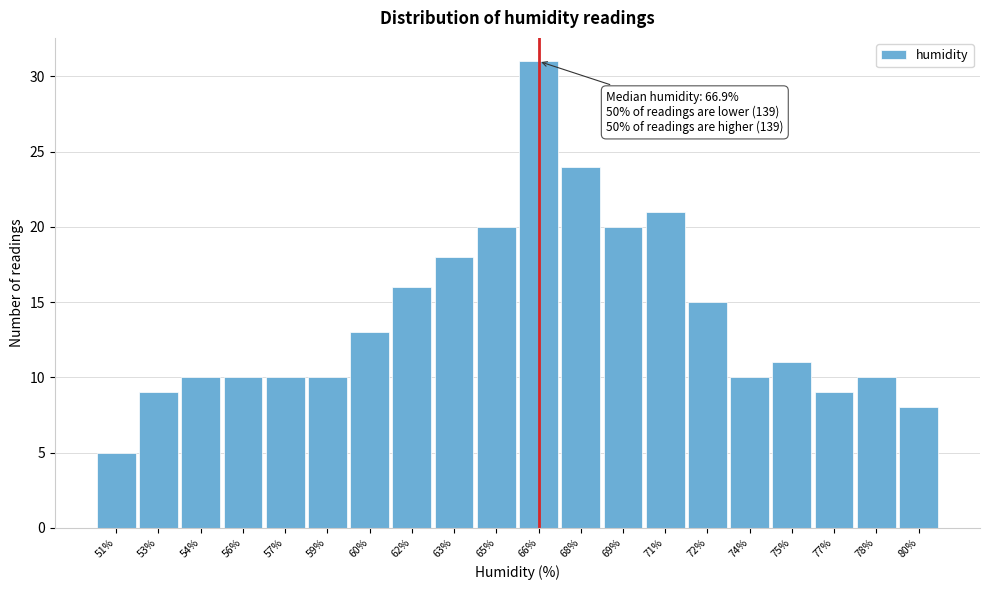

Reading right to left, transcribe all the data shown in this chart.

80%=8	78%=10	77%=9	75%=11	74%=10	72%=15	71%=21	69%=20	68%=24	66%=31	65%=20	63%=18	62%=16	60%=13	59%=10	57%=10	56%=10	54%=10	53%=9	51%=5